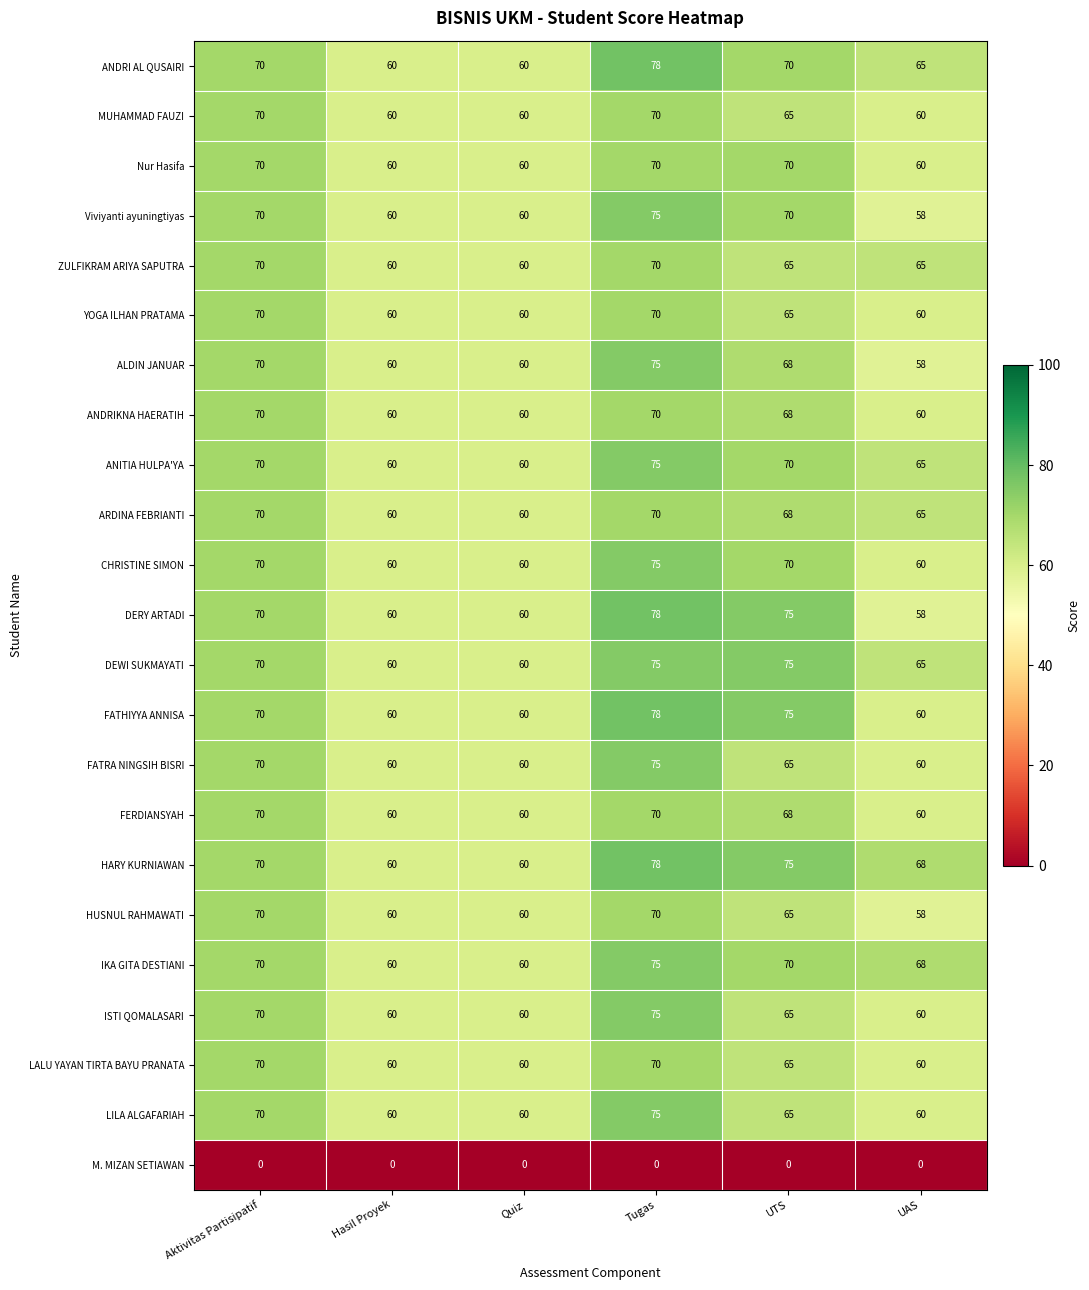

What is the maximum value shown in the chart?

78